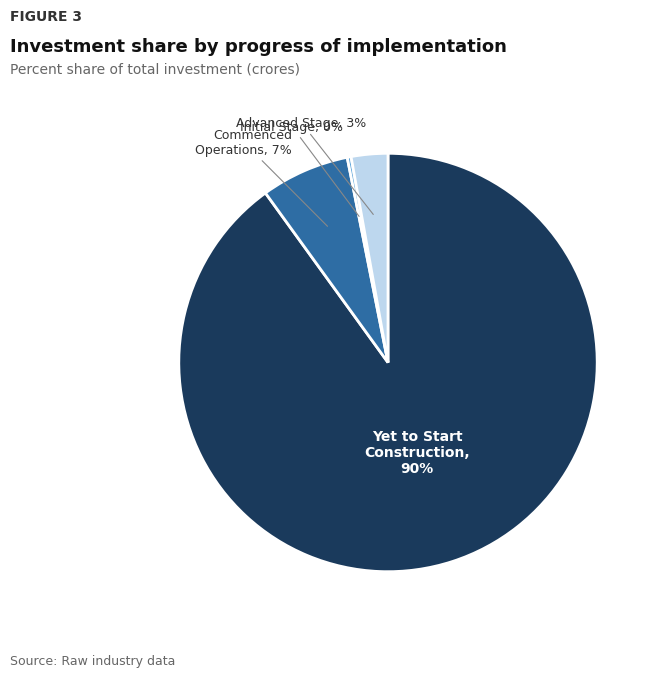

To the nearest percent, what is the average slice percentage?

25%